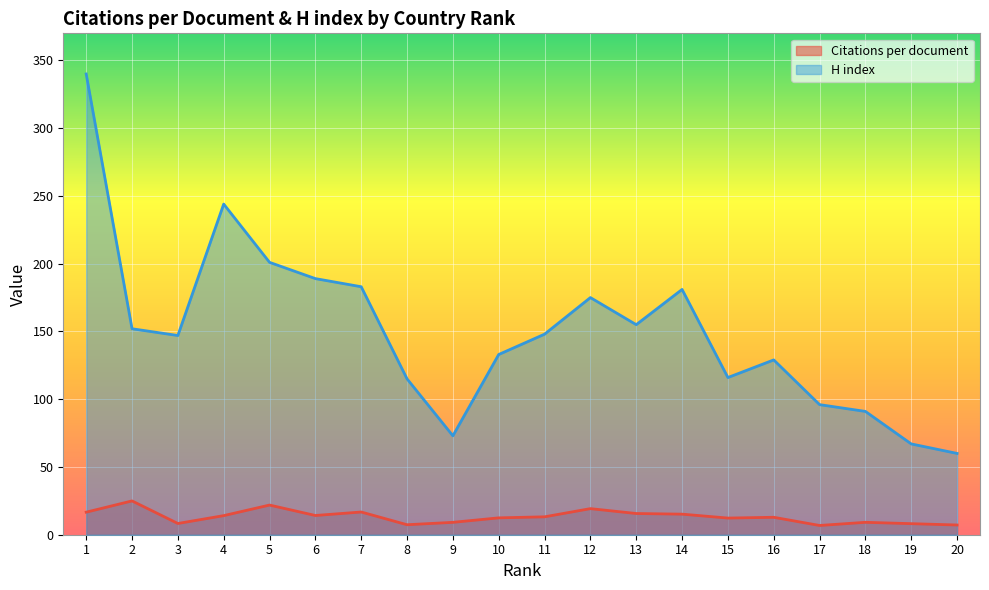

True or false: H index has more than 1 points higher than both neighbors.

True